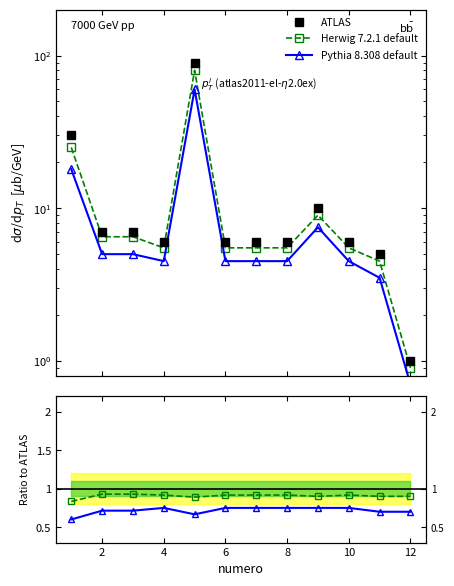

In Herwig 7.2.1 default, how many points are lower than both neighbors (excluding endpoints)?

2